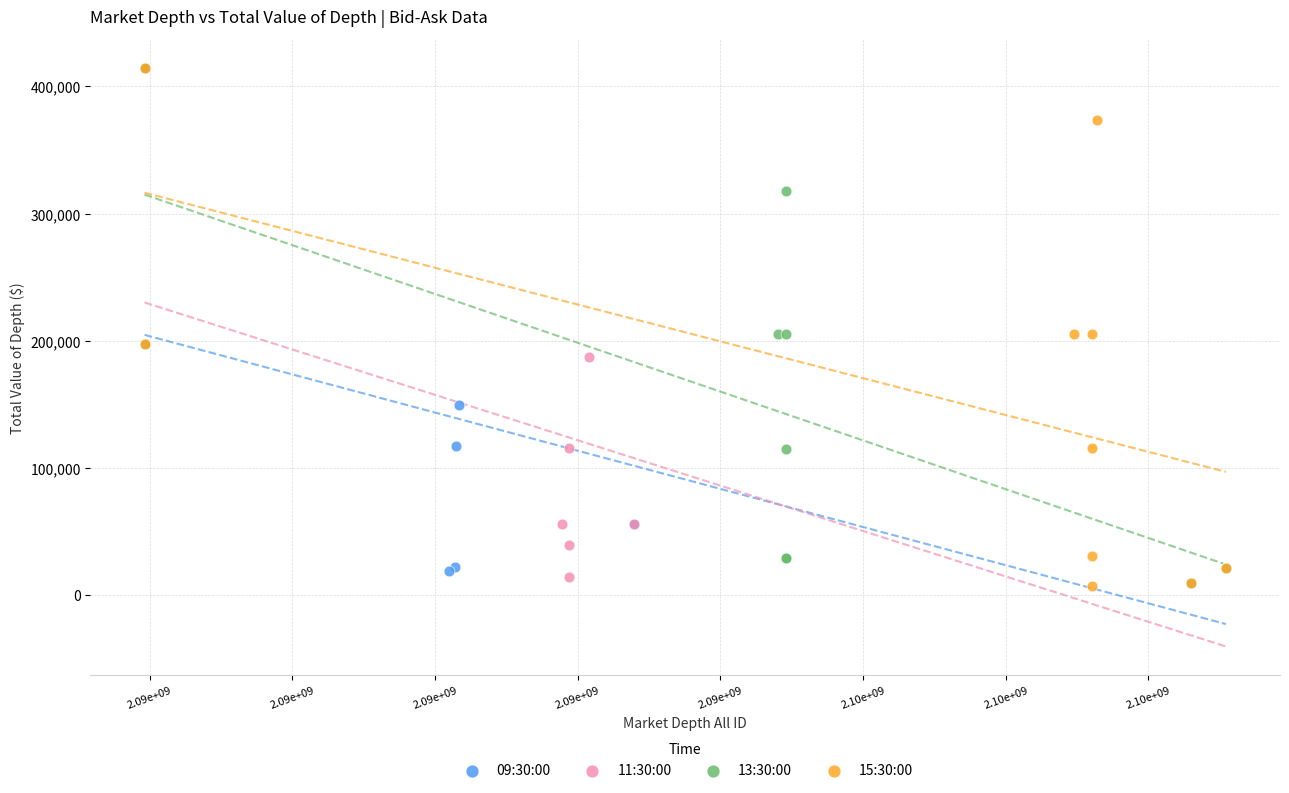

What are all the series names shown in the legend?

09:30:00, 11:30:00, 13:30:00, 15:30:00